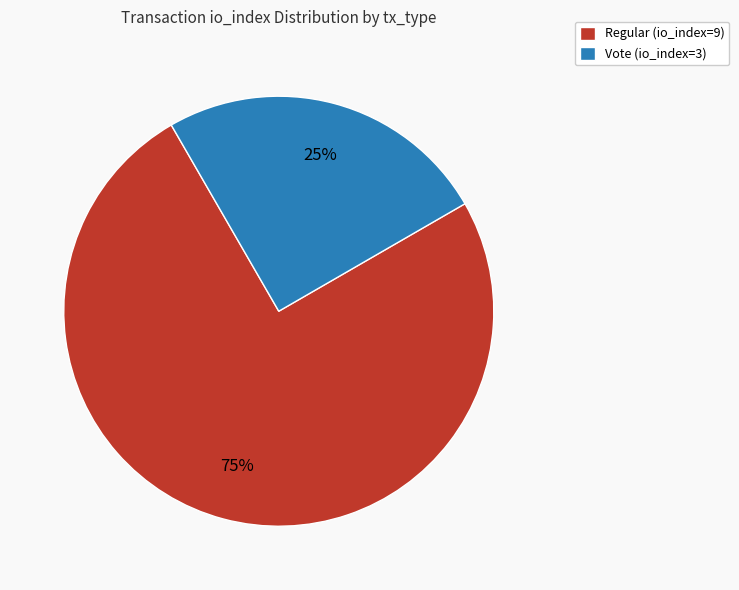

To the nearest percent, what is the difference between the Regular (io_index=9) and Vote (io_index=3) slice percentages?

50%